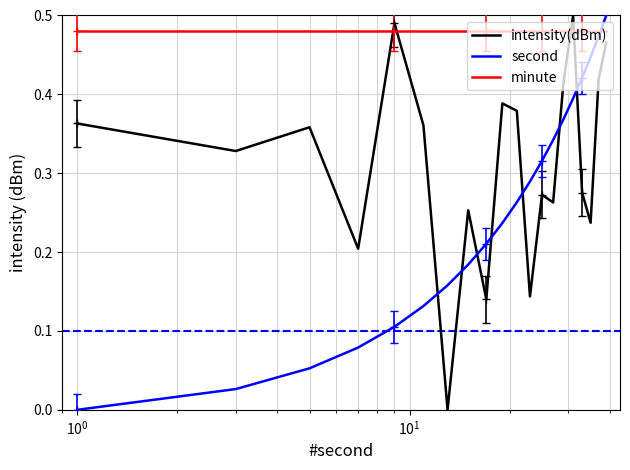

True or false: intensity(dBm) and second intersect in this chart.

True